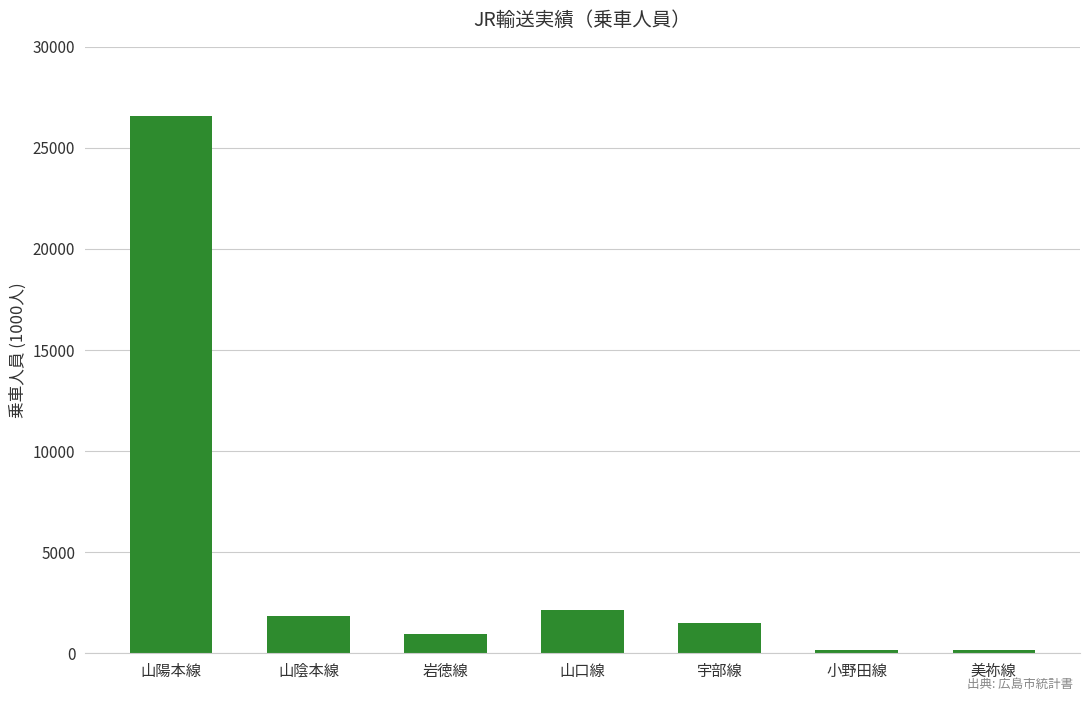

What position from the right is 小野田線?

2